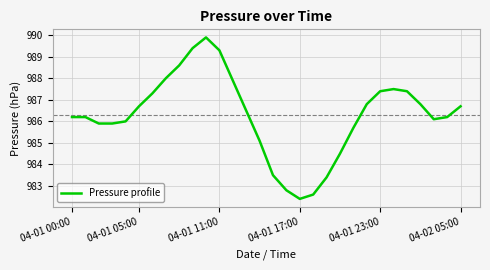

What is the difference between the maximum and minimum values?

7.5